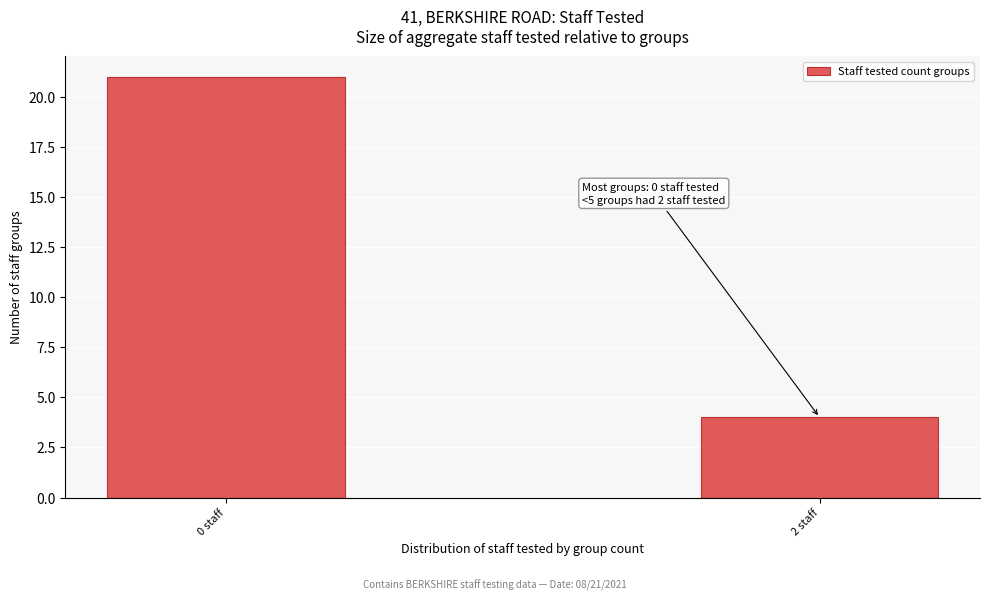

Reading right to left, transcribe all the data shown in this chart.

2 staff=4	0 staff=21